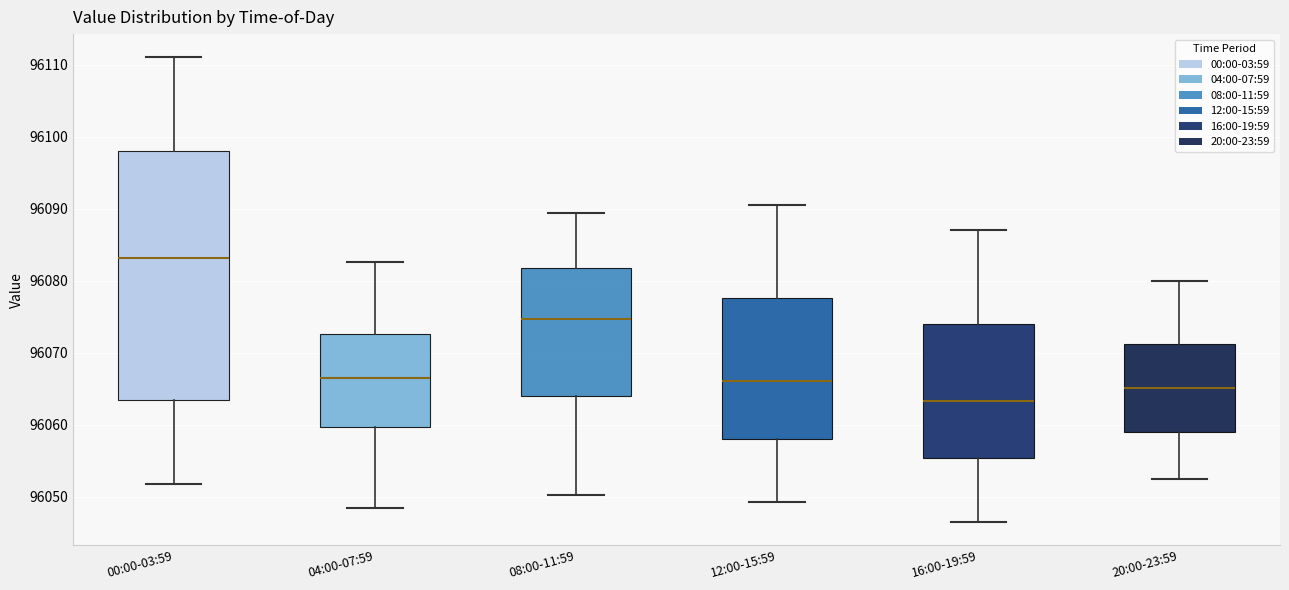

Which box is the tallest, from its lower edge to its upper edge?

00:00-03:59